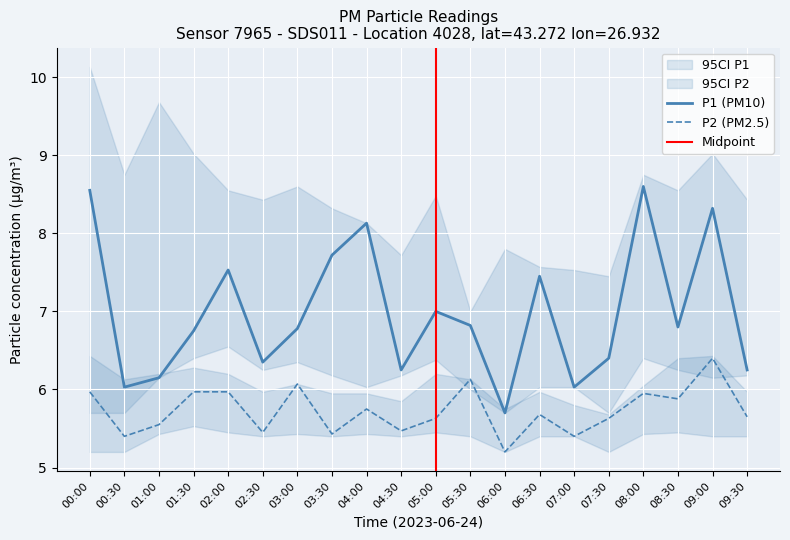

What is the smallest value displayed?

5.2